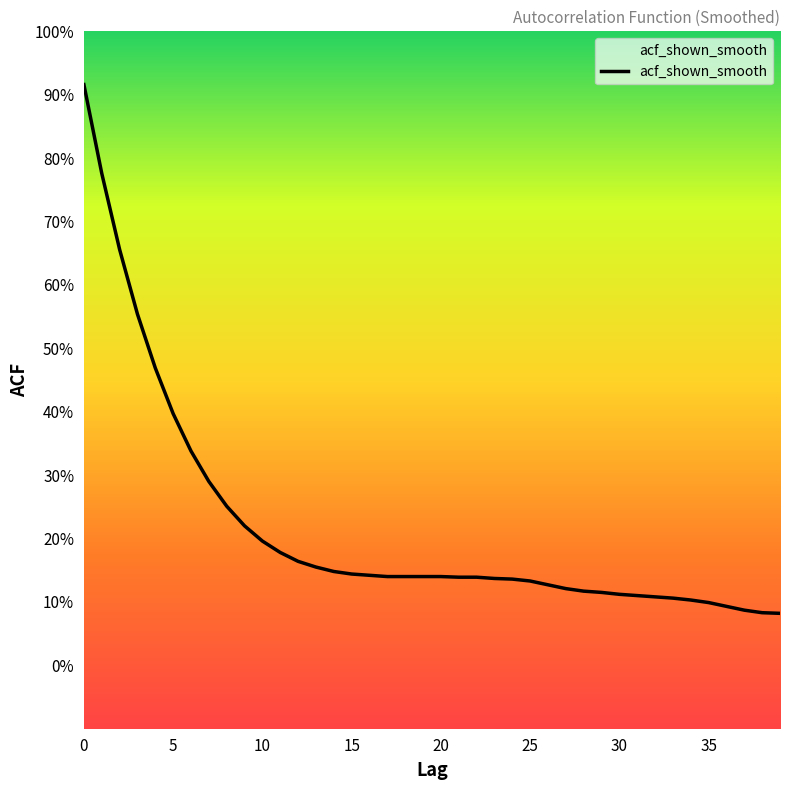

How many categories are shown in the chart?

40